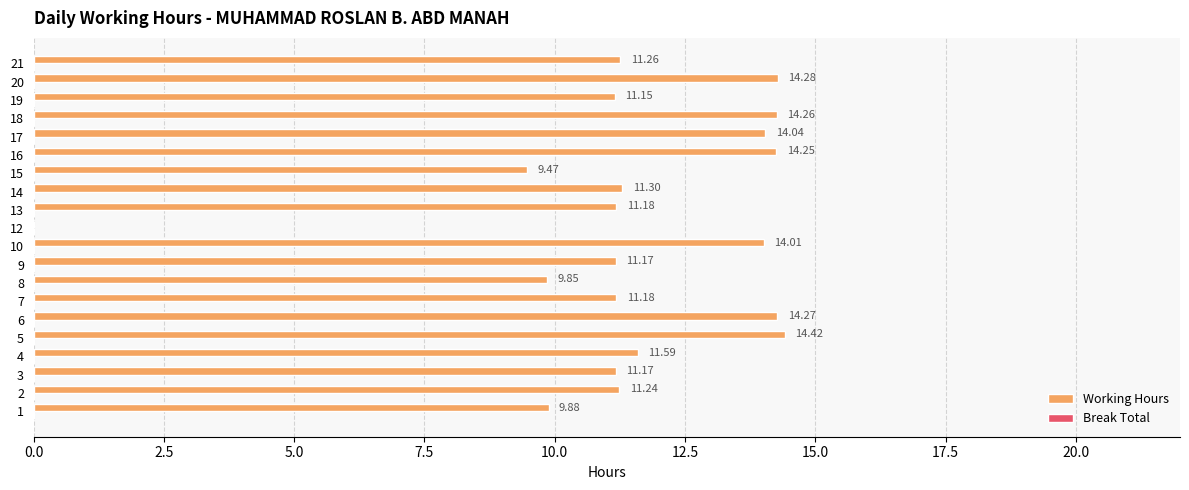

What is the sum of the values at 2 and 5?

25.7